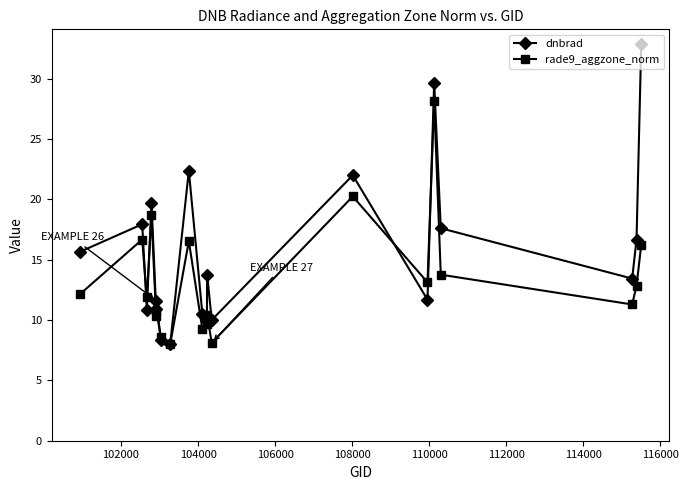

How many values in the dnbrad series exceed 13?

11